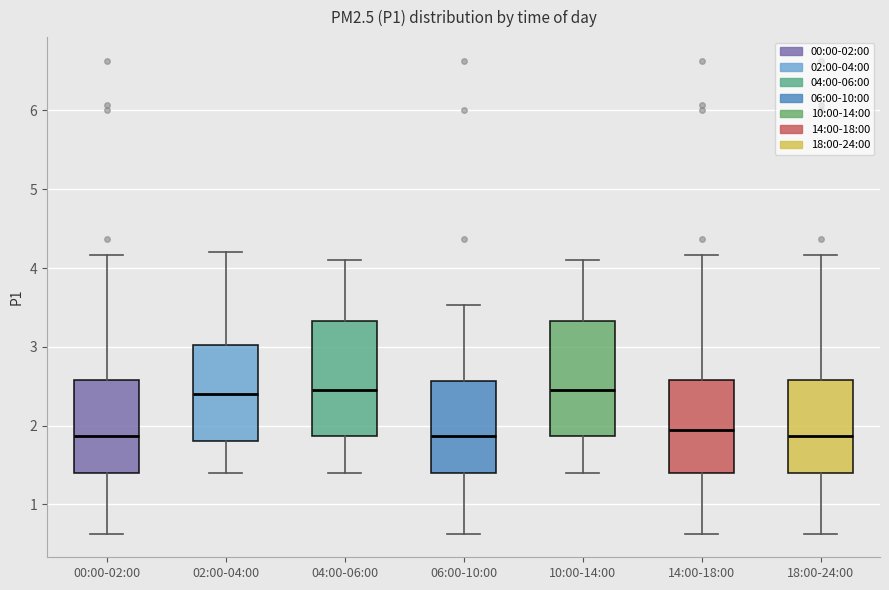

Reading left to right, transcribe this box plot: for each box, give where its median line is, the range the box spans, and where its two whiskers end, as read against the y-axis. The values are not printed on the chart, so give them approximately, as read against the axis.

00:00-02:00: median 1.9, box 1.4 to 2.6, whiskers 0.6 to 4.2
02:00-04:00: median 2.4, box 1.8 to 3.0, whiskers 1.4 to 4.2
04:00-06:00: median 2.5, box 1.9 to 3.3, whiskers 1.4 to 4.1
06:00-10:00: median 1.9, box 1.4 to 2.6, whiskers 0.6 to 3.5
10:00-14:00: median 2.5, box 1.9 to 3.3, whiskers 1.4 to 4.1
14:00-18:00: median 2.0, box 1.4 to 2.6, whiskers 0.6 to 4.2
18:00-24:00: median 1.9, box 1.4 to 2.6, whiskers 0.6 to 4.2